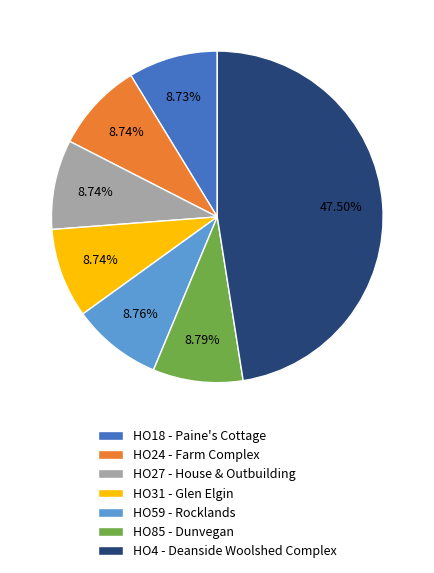

Is there a majority slice in this chart?

No